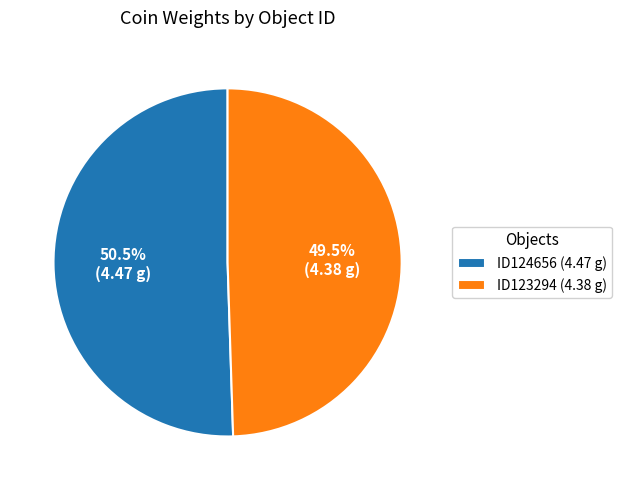

Approximately how many times larger is the value at ID124656 compared to ID123294?

1.0